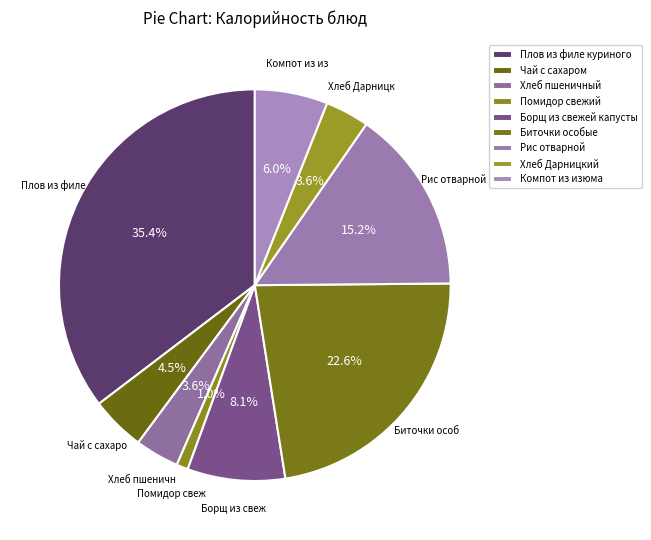

Between Биточки особые and Хлеб Дарницкий, which is larger?

Биточки особые